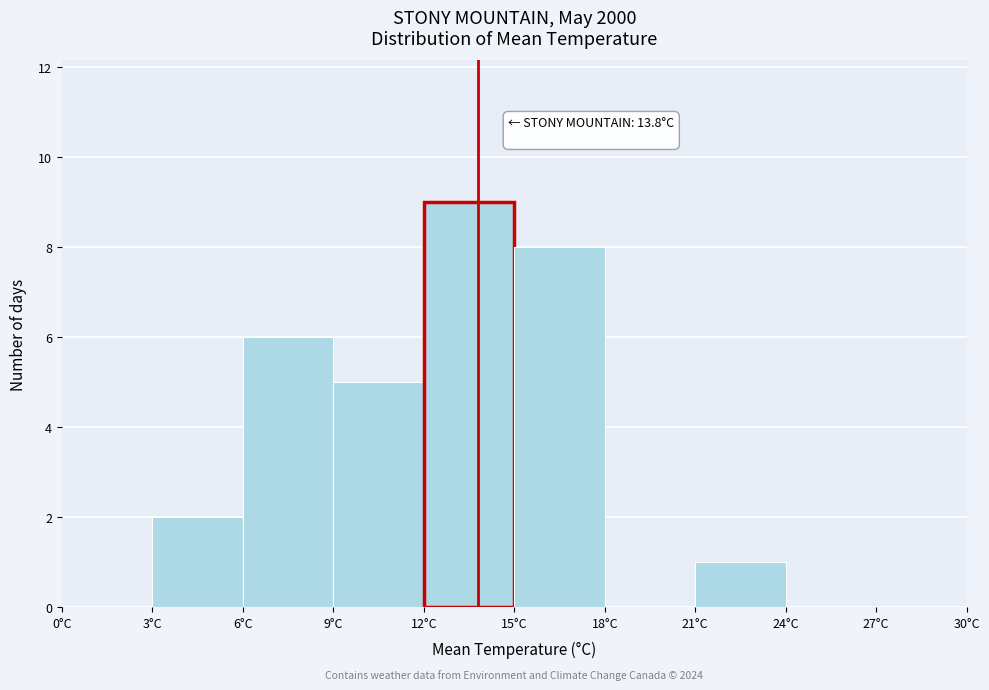

Over which range of the x-axis is the bar tallest?

12 to 15